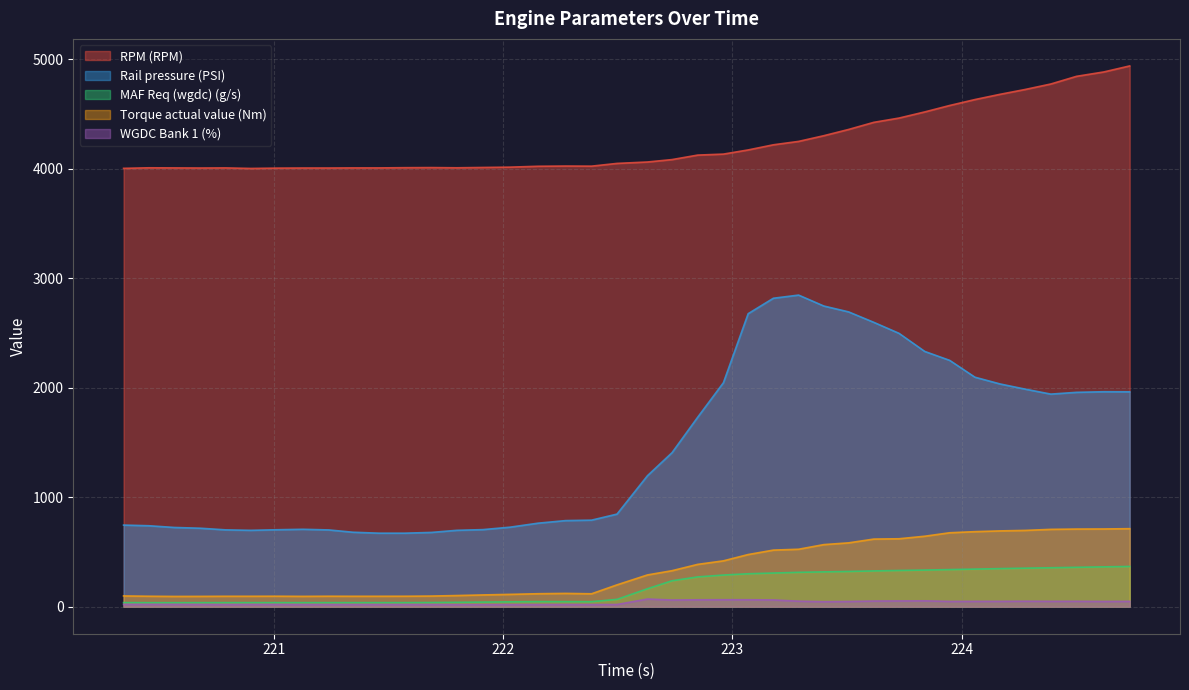

Which series has the widest spread of values?

Rail pressure (PSI)